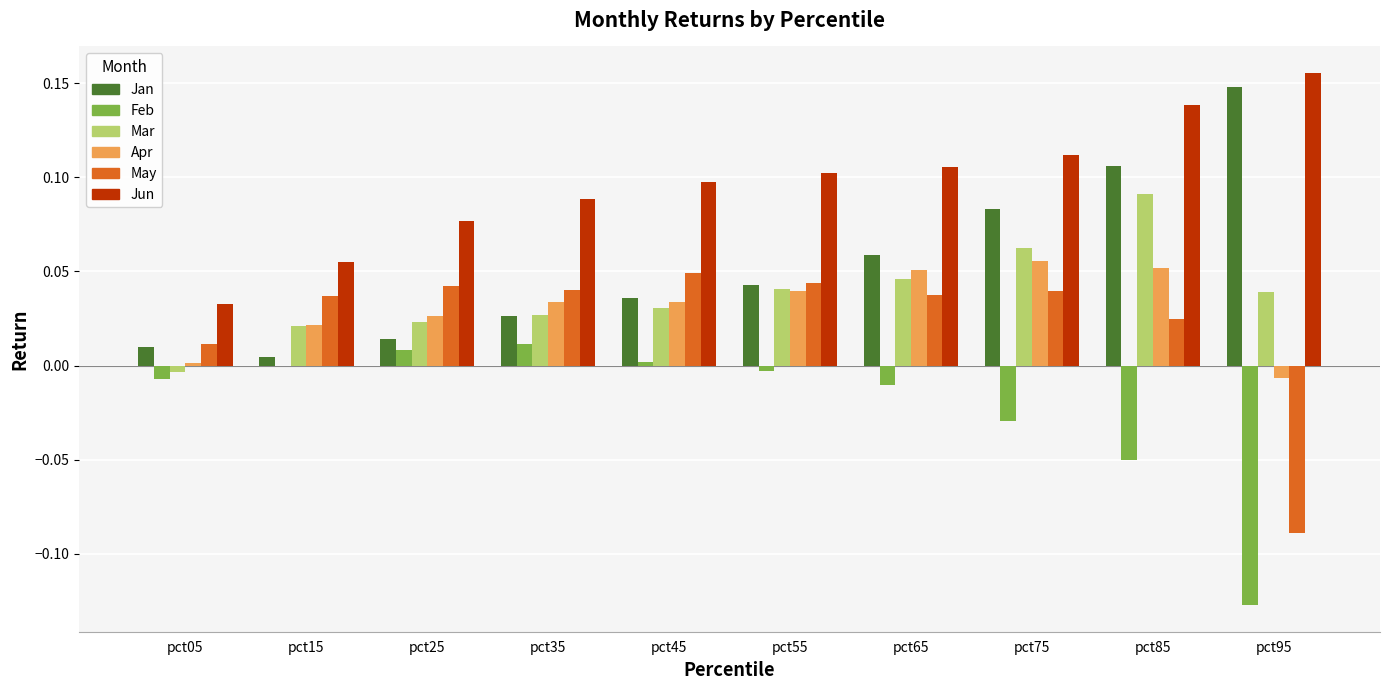

Which series has the largest total across all categories?

Jun